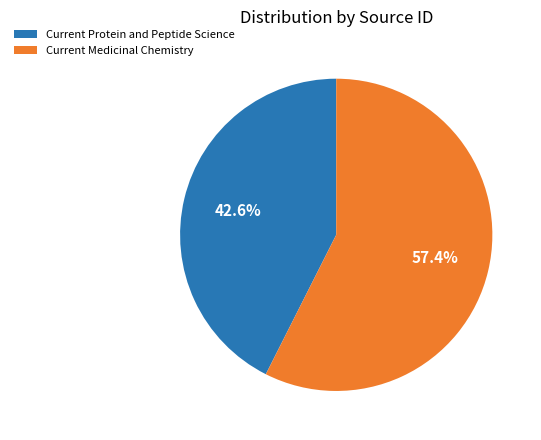

What portion of the pie excludes Current Medicinal Chemistry?

42.6%